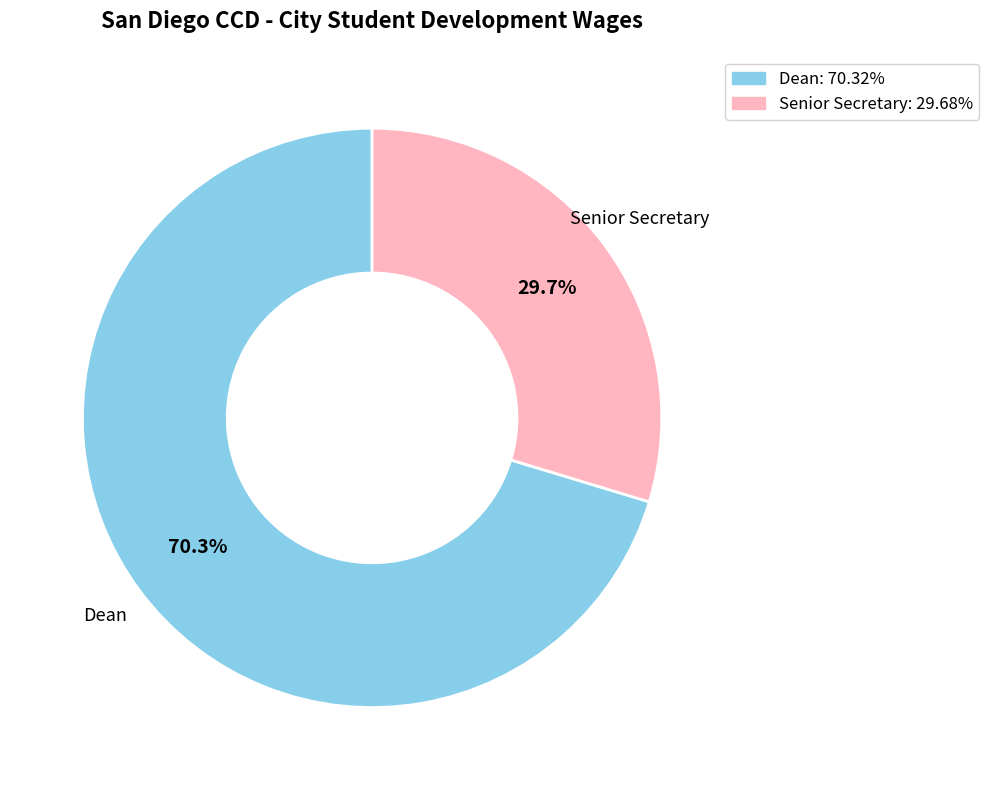

What percentage is the Dean slice, to the nearest percent?

70%